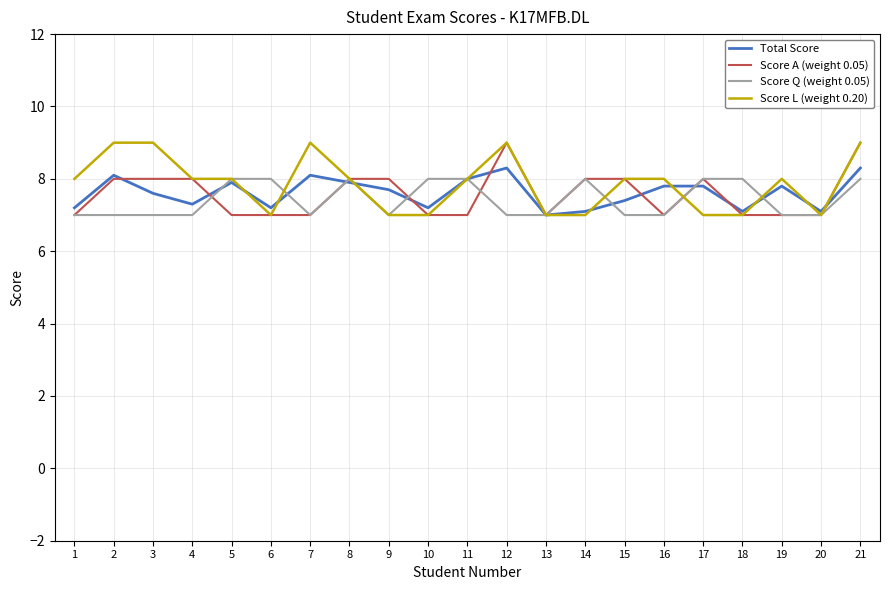

The value of Score Q (weight 0.05) at 6 is 2.4. True or false?

False